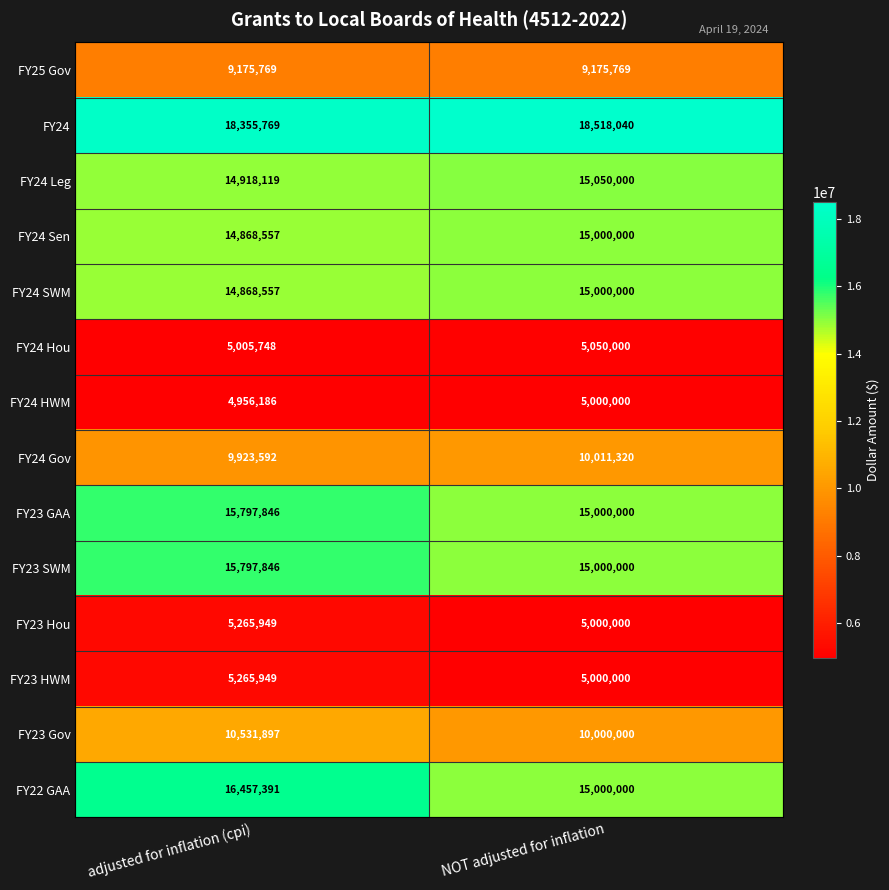

What value does the FY24 Leg series have at NOT adjusted for inflation?

15050000